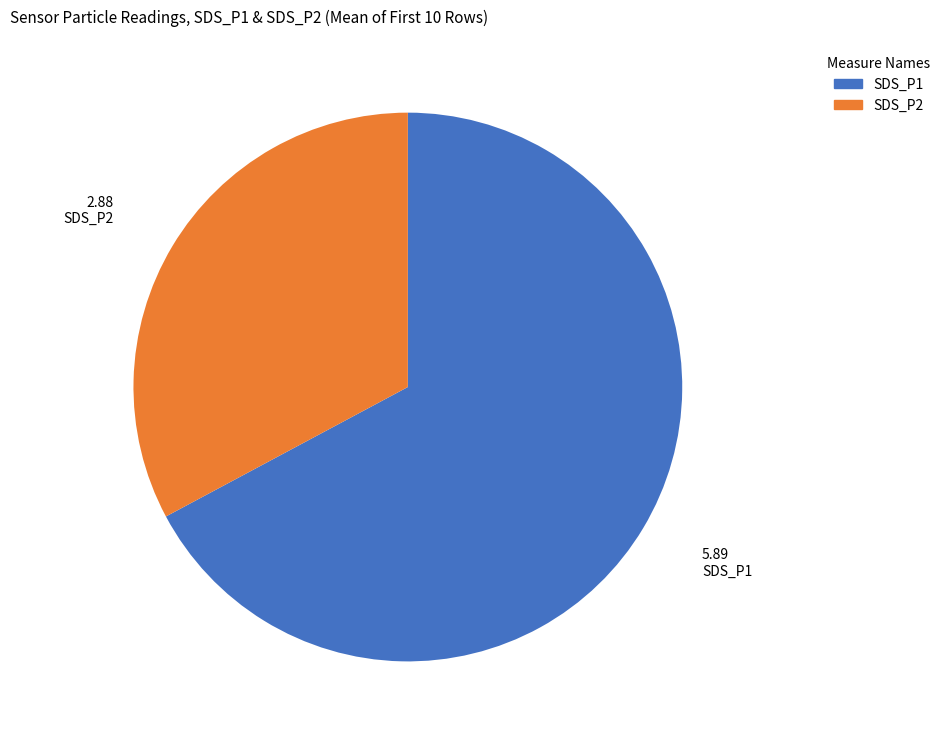

Does SDS_P1 account for over 50% of the chart?

Yes